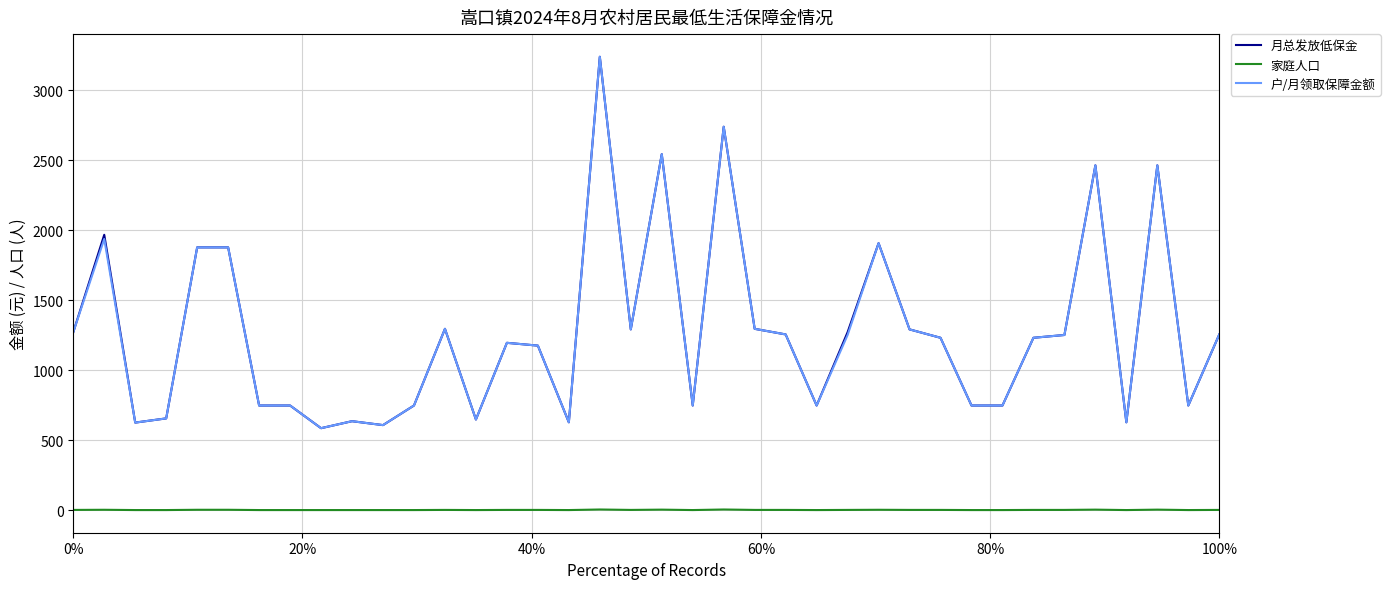

True or false: 家庭人口 and 月总发放低保金 cross at least once.

False